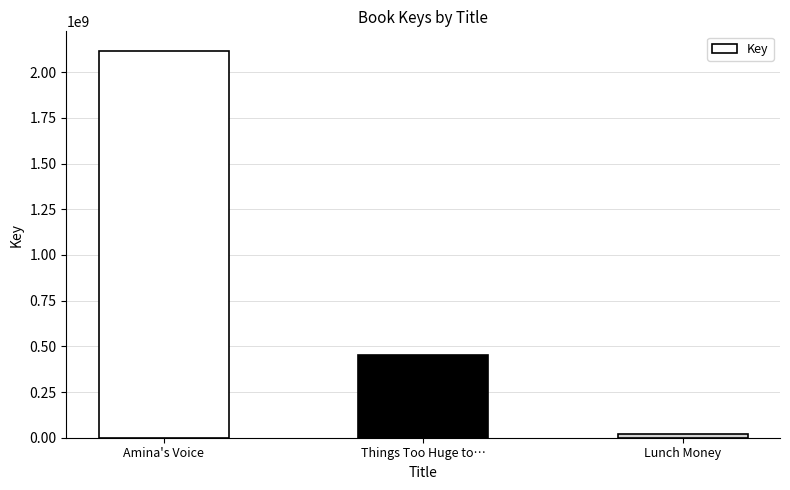

What is the sum of all values?

2590773563